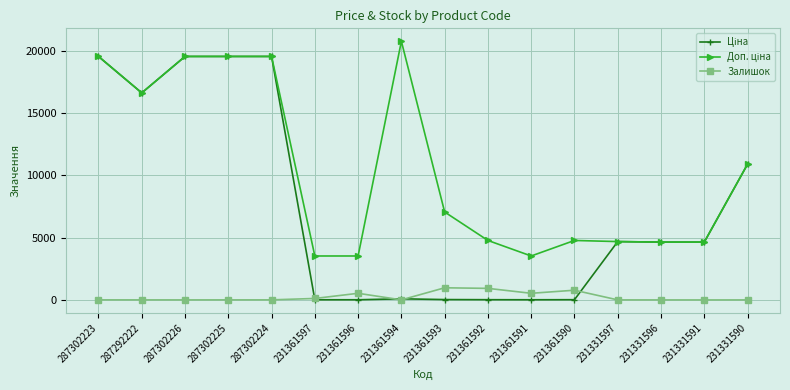

True or false: Залишок has a value of 8.0 at 287302224.

True